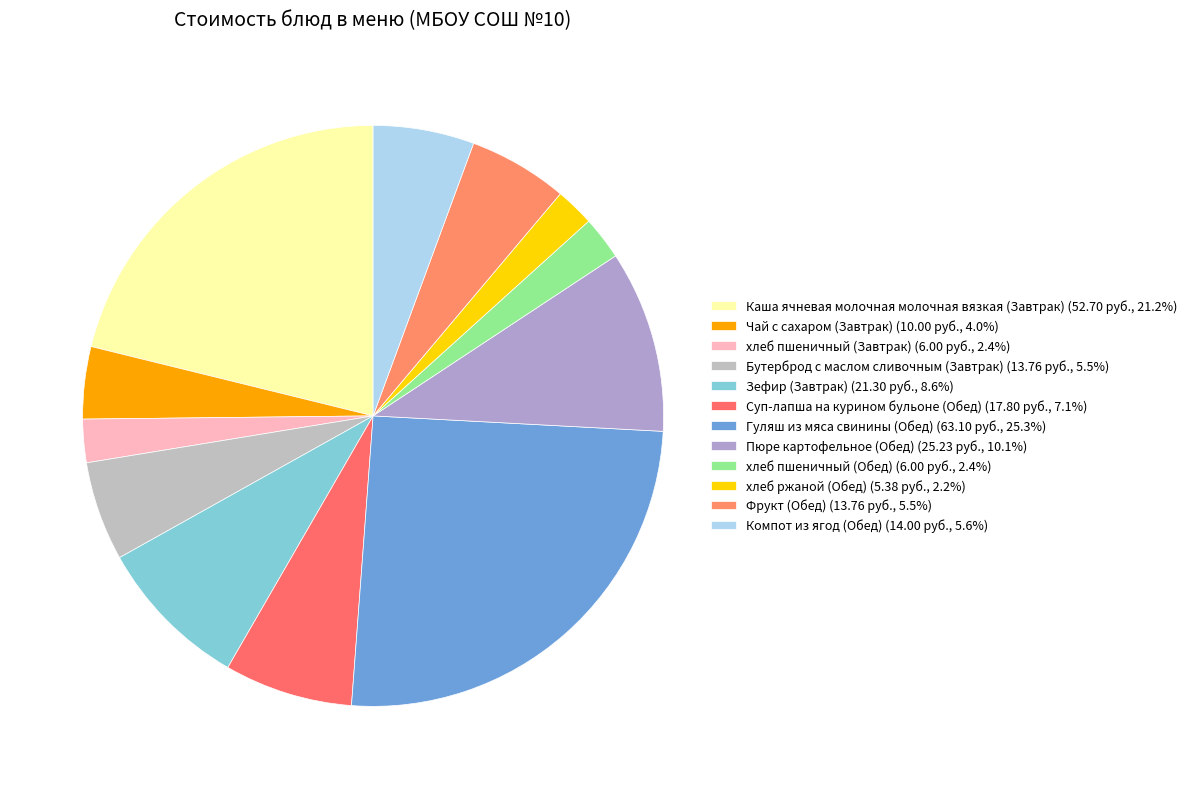

Is хлеб ржаной (Обед) the majority of the pie?

No